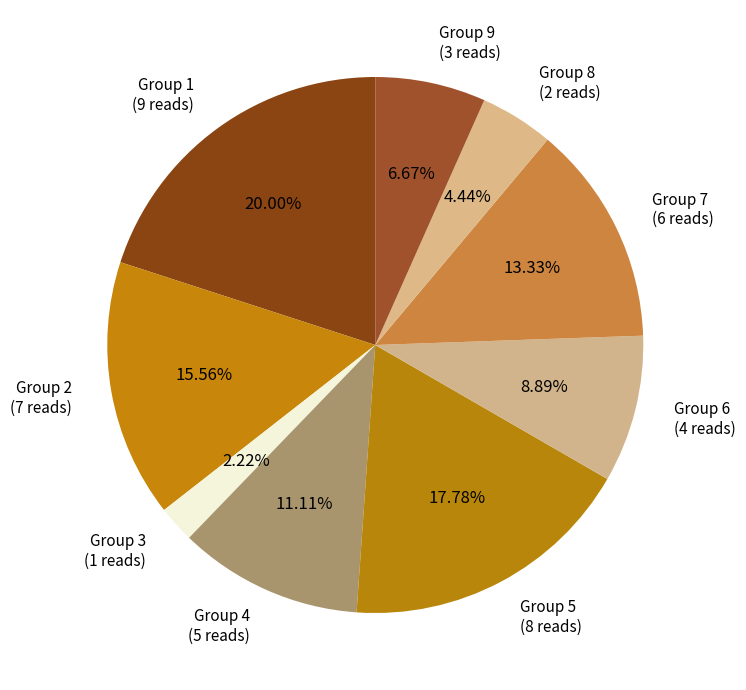

Is there any slice that represents more than half of the pie?

No